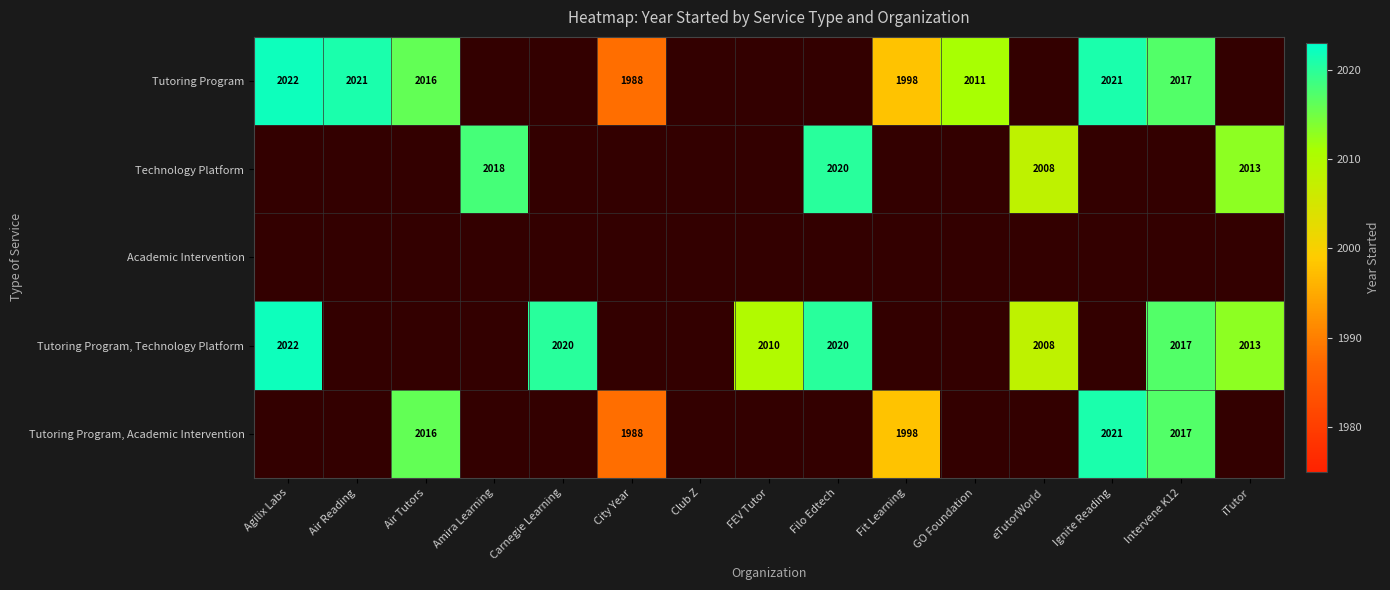

The value of Tutoring Program, Technology Platform at FEV Tutor is 2010. True or false?

True